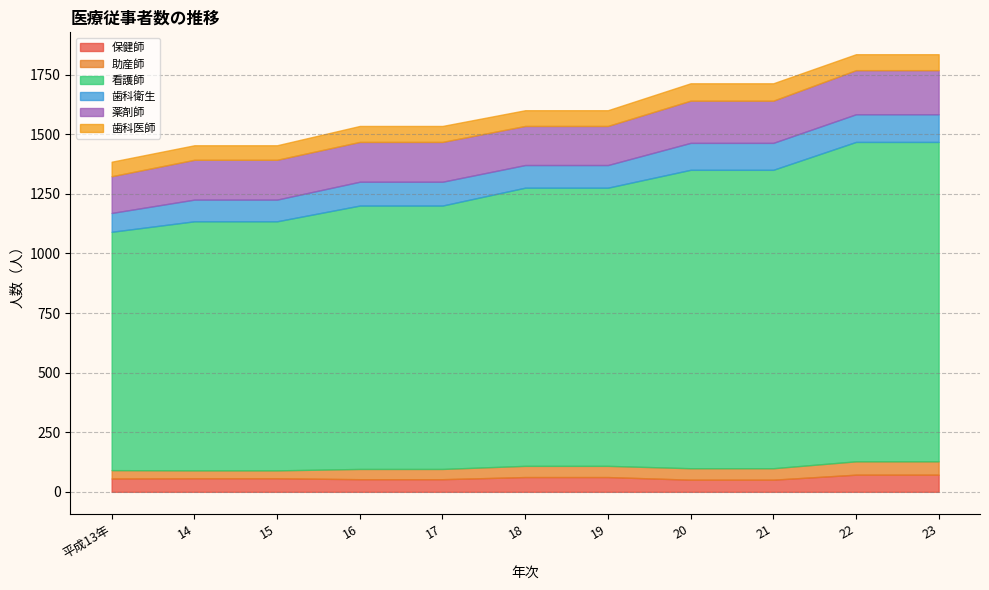

At which label does 看護師 first exceed 1167?

20